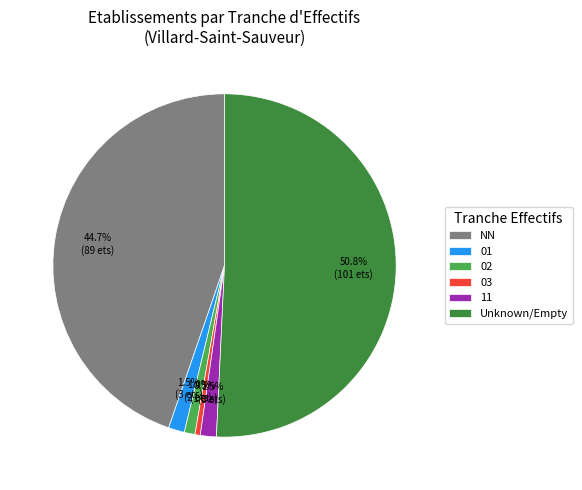

How many segments does this pie chart have?

6